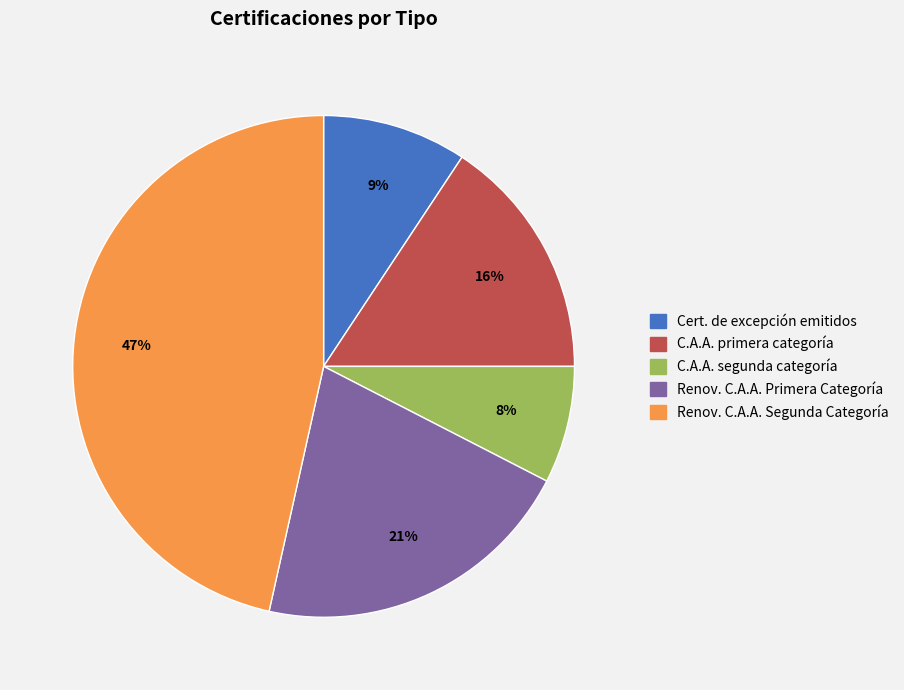

Does any single category account for the majority?

No